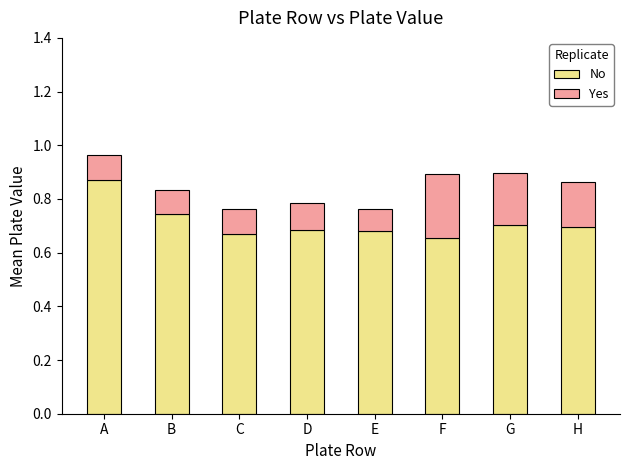

Which category has the highest value in the No series?

A